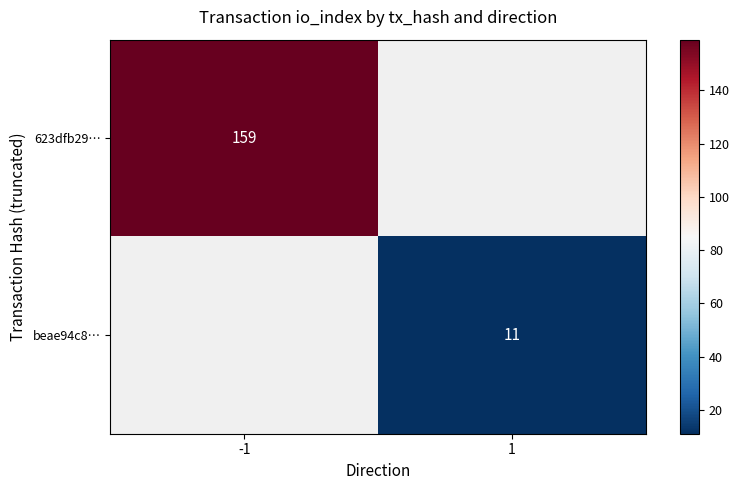

Which has a higher value, 1 or -1?

-1